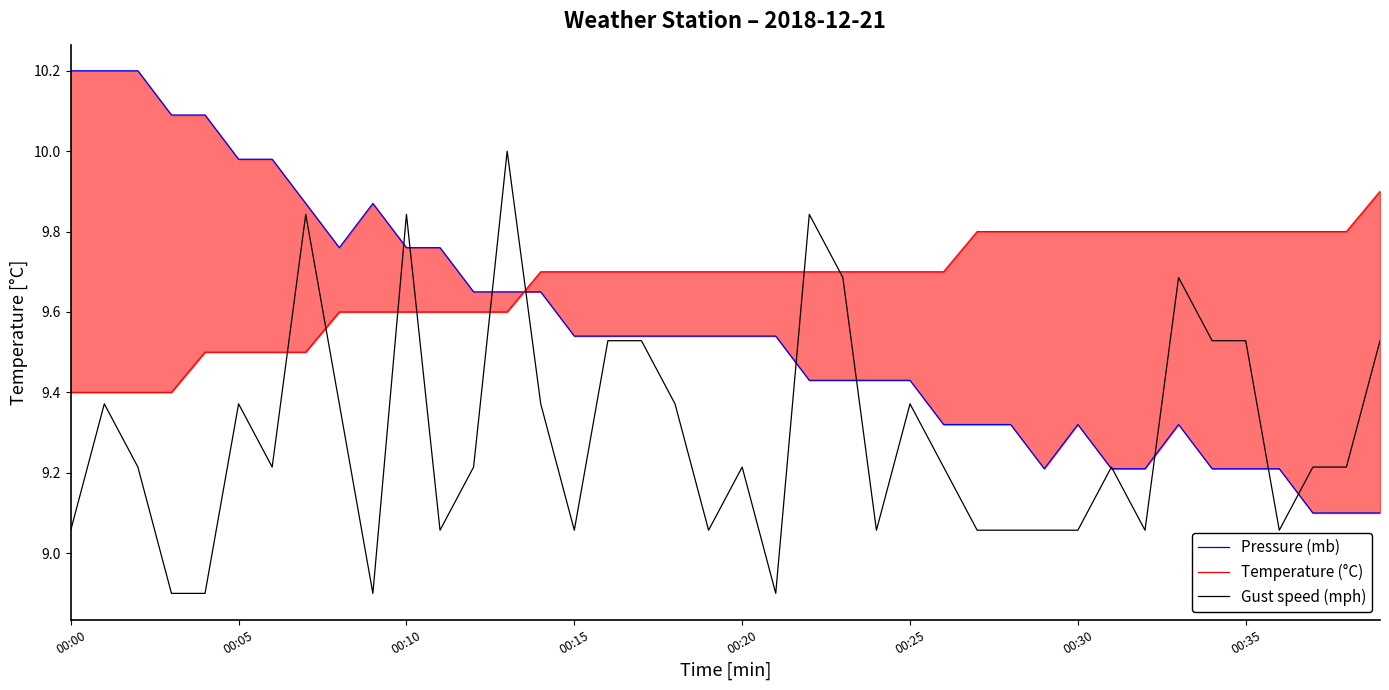

How many lines are shown in the chart?

3